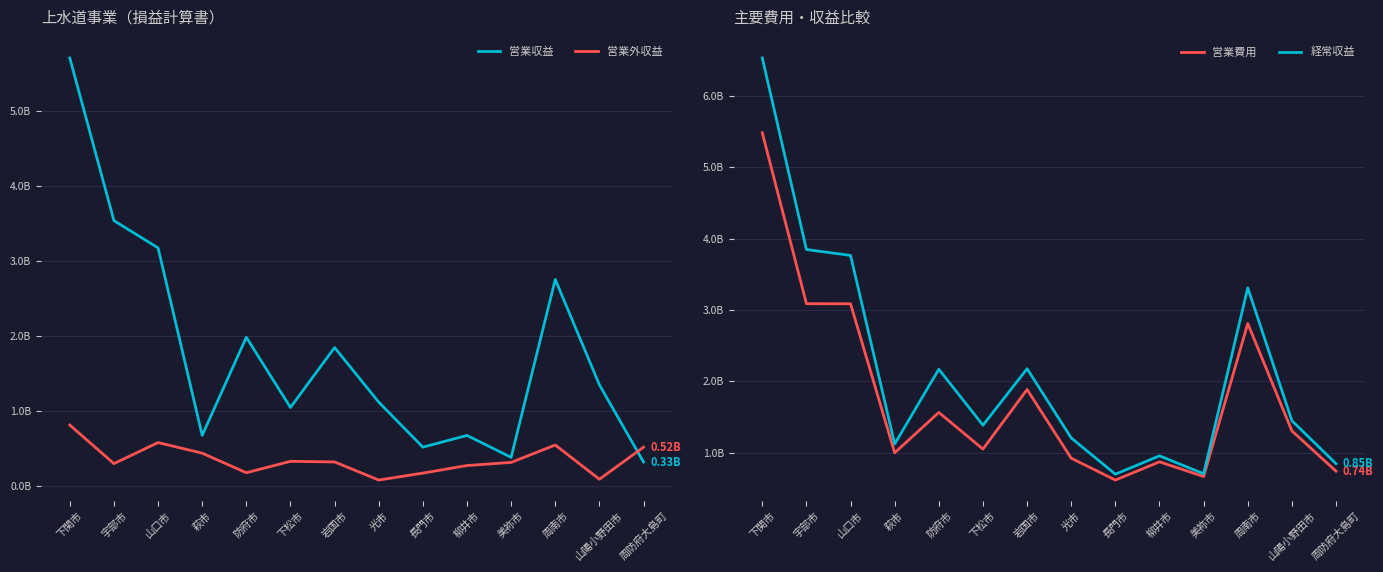

Which has a higher value, 美祢市 or 岩国市?

岩国市